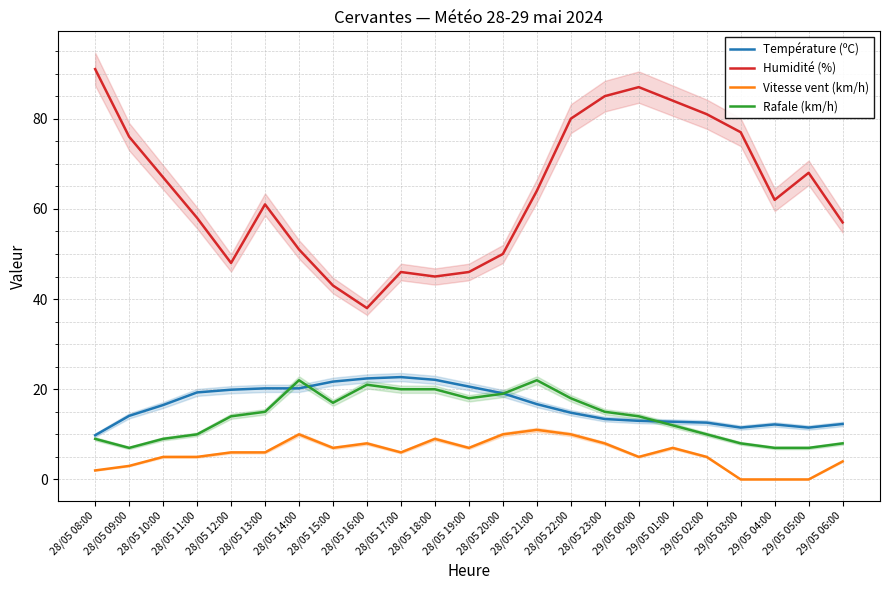

Reading left to right, list all the values displayed in this chart.

Température (ºC): 28/05 08:00=9.8	28/05 09:00=14.1	28/05 10:00=16.5	28/05 11:00=19.3	28/05 12:00=19.9	28/05 13:00=20.2	28/05 14:00=20.2	28/05 15:00=21.7	28/05 16:00=22.4	28/05 17:00=22.7	28/05 18:00=22.1	28/05 19:00=20.6	28/05 20:00=19.1	28/05 21:00=16.7	28/05 22:00=14.8	28/05 23:00=13.4	29/05 00:00=13.0	29/05 01:00=12.8	29/05 02:00=12.6	29/05 03:00=11.5	29/05 04:00=12.2	29/05 05:00=11.5	29/05 06:00=12.3
Humidité (%): 28/05 08:00=91.0	28/05 09:00=76.0	28/05 10:00=67.0	28/05 11:00=58.0	28/05 12:00=48.0	28/05 13:00=61.0	28/05 14:00=51.0	28/05 15:00=43.0	28/05 16:00=38.0	28/05 17:00=46.0	28/05 18:00=45.0	28/05 19:00=46.0	28/05 20:00=50.0	28/05 21:00=64.0	28/05 22:00=80.0	28/05 23:00=85.0	29/05 00:00=87.0	29/05 01:00=84.0	29/05 02:00=81.0	29/05 03:00=77.0	29/05 04:00=62.0	29/05 05:00=68.0	29/05 06:00=57.0
Vitesse vent (km/h): 28/05 08:00=2.0	28/05 09:00=3.0	28/05 10:00=5.0	28/05 11:00=5.0	28/05 12:00=6.0	28/05 13:00=6.0	28/05 14:00=10.0	28/05 15:00=7.0	28/05 16:00=8.0	28/05 17:00=6.0	28/05 18:00=9.0	28/05 19:00=7.0	28/05 20:00=10.0	28/05 21:00=11.0	28/05 22:00=10.0	28/05 23:00=8.0	29/05 00:00=5.0	29/05 01:00=7.0	29/05 02:00=5.0	29/05 03:00=0.0	29/05 04:00=0.0	29/05 05:00=0.0	29/05 06:00=4.0
Rafale (km/h): 28/05 08:00=9.0	28/05 09:00=7.0	28/05 10:00=9.0	28/05 11:00=10.0	28/05 12:00=14.0	28/05 13:00=15.0	28/05 14:00=22.0	28/05 15:00=17.0	28/05 16:00=21.0	28/05 17:00=20.0	28/05 18:00=20.0	28/05 19:00=18.0	28/05 20:00=19.0	28/05 21:00=22.0	28/05 22:00=18.0	28/05 23:00=15.0	29/05 00:00=14.0	29/05 01:00=12.0	29/05 02:00=10.0	29/05 03:00=8.0	29/05 04:00=7.0	29/05 05:00=7.0	29/05 06:00=8.0